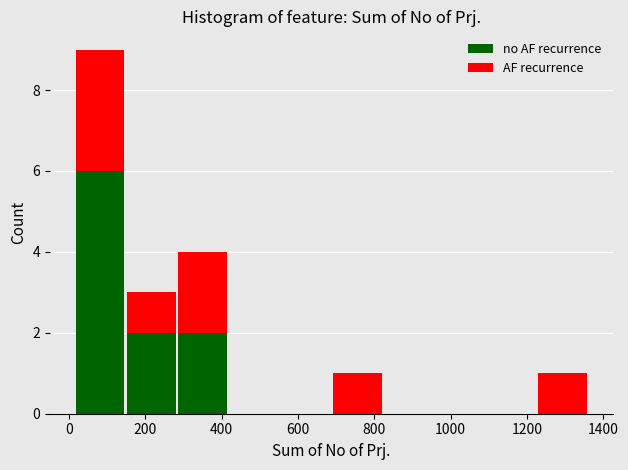

Reading left to right, list every stacked bar in this chart as the range it spans on the x-axis followed by its total height. Neither the bar edges nor the heights are printed on the chart, so give them approximately, as read against the axes.

20 to 140: 9
140 to 280: 3
280 to 420: 4
420 to 560: 0
560 to 680: 0
680 to 820: 1
820 to 960: 0
960 to 1100: 0
1100 to 1220: 0
1220 to 1360: 1